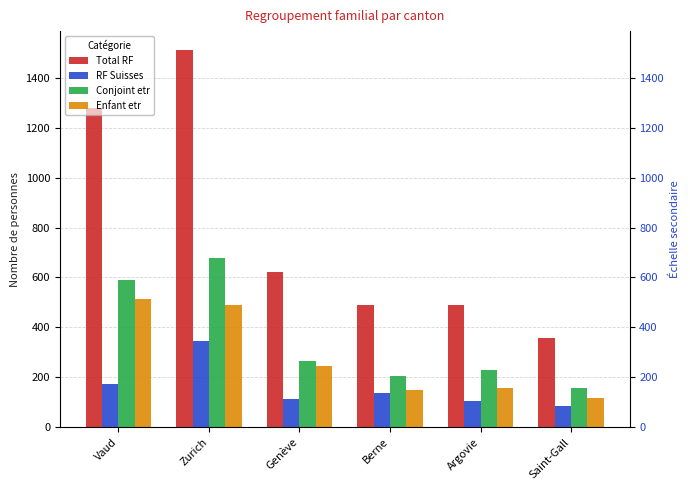

The Total RF series shows 490 at Argovie. True or false?

True